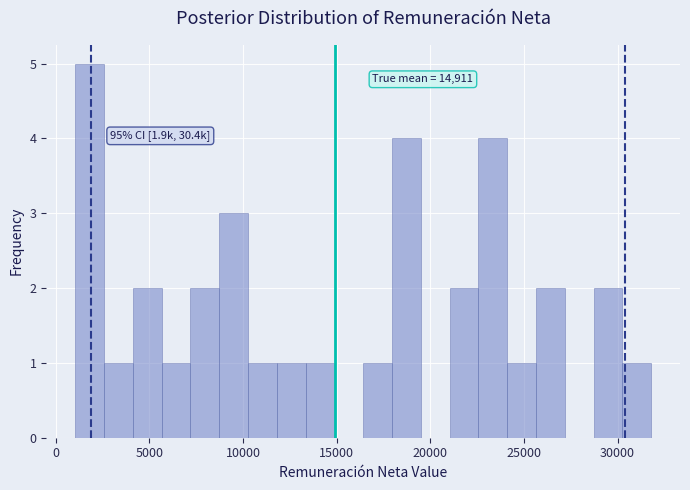

Around what value on the x-axis is the tallest bar? Give the approximate position of its centre, as read against the axis.

2000